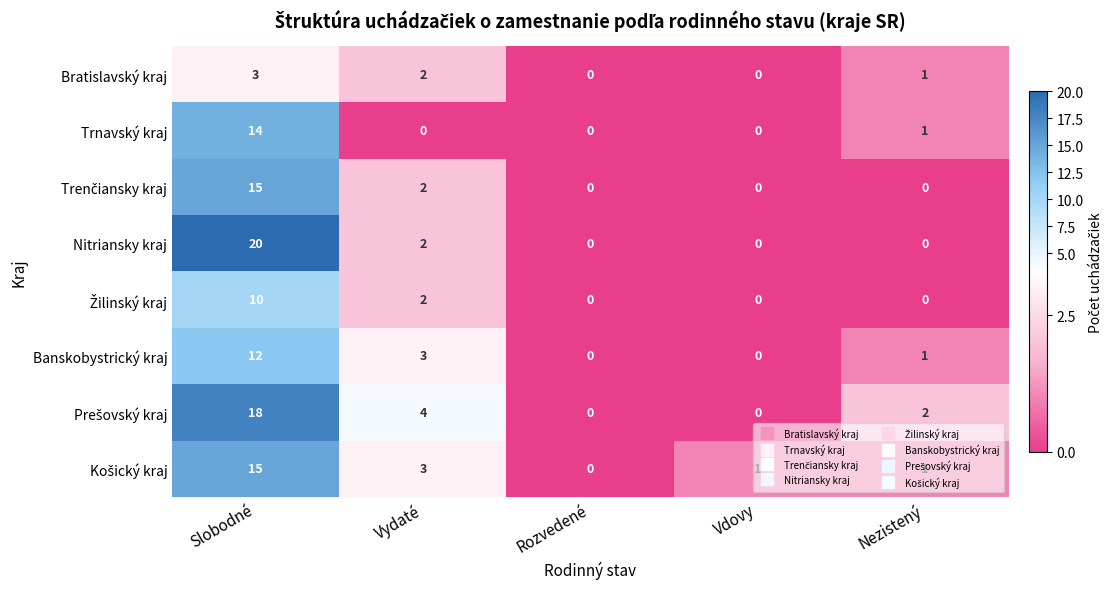

What is the difference between the maximum and minimum values in the Banskobystrický kraj series?

12